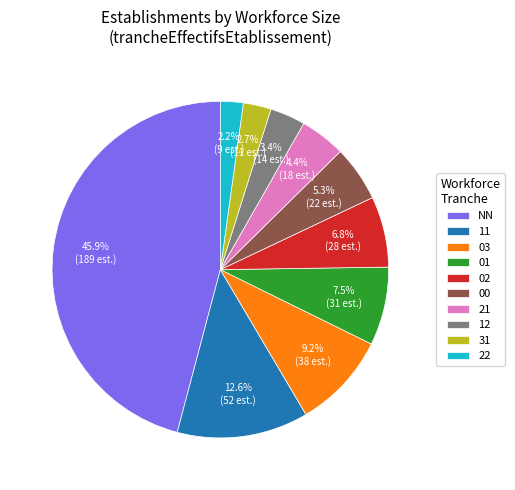

Count the number of slices in the pie.

10